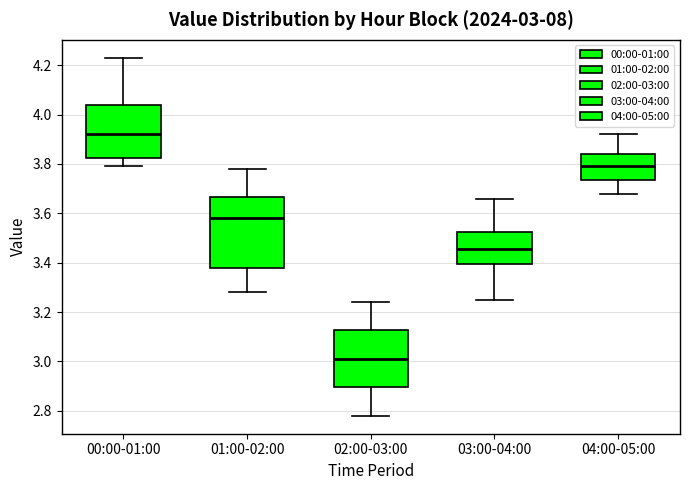

Which box is the tallest, from its lower edge to its upper edge?

01:00-02:00